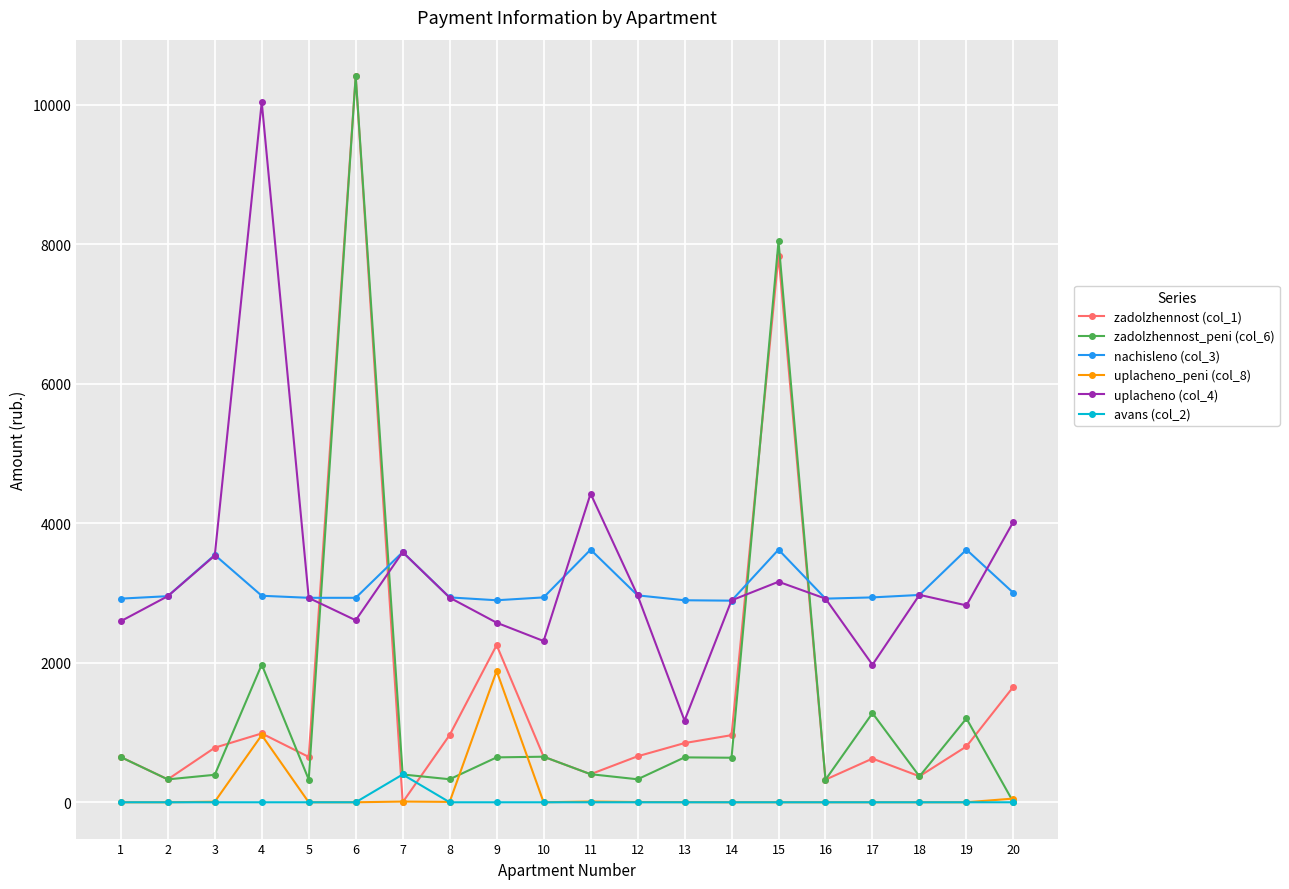

What is the difference between the uplacheno (col_4) values at 4 and 7?

6451.1